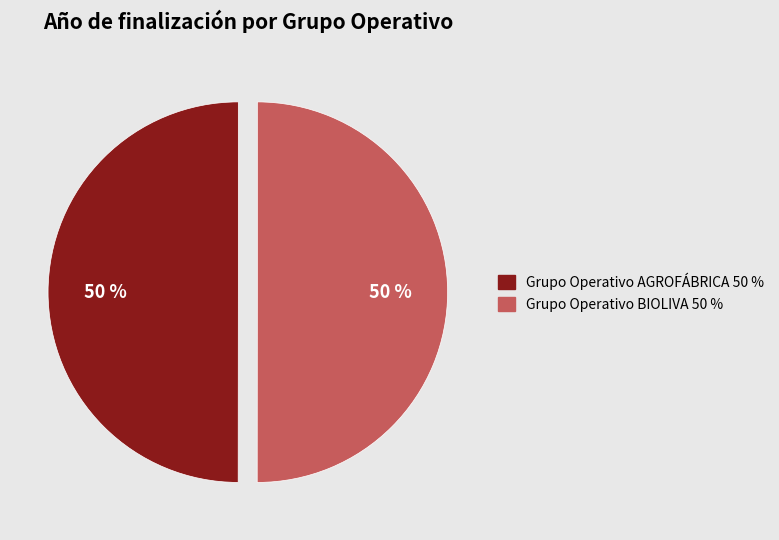

What is the ratio of the value at Grupo Operativo BIOLIVA to the value at Grupo Operativo AGROFÁBRICA?

1.0